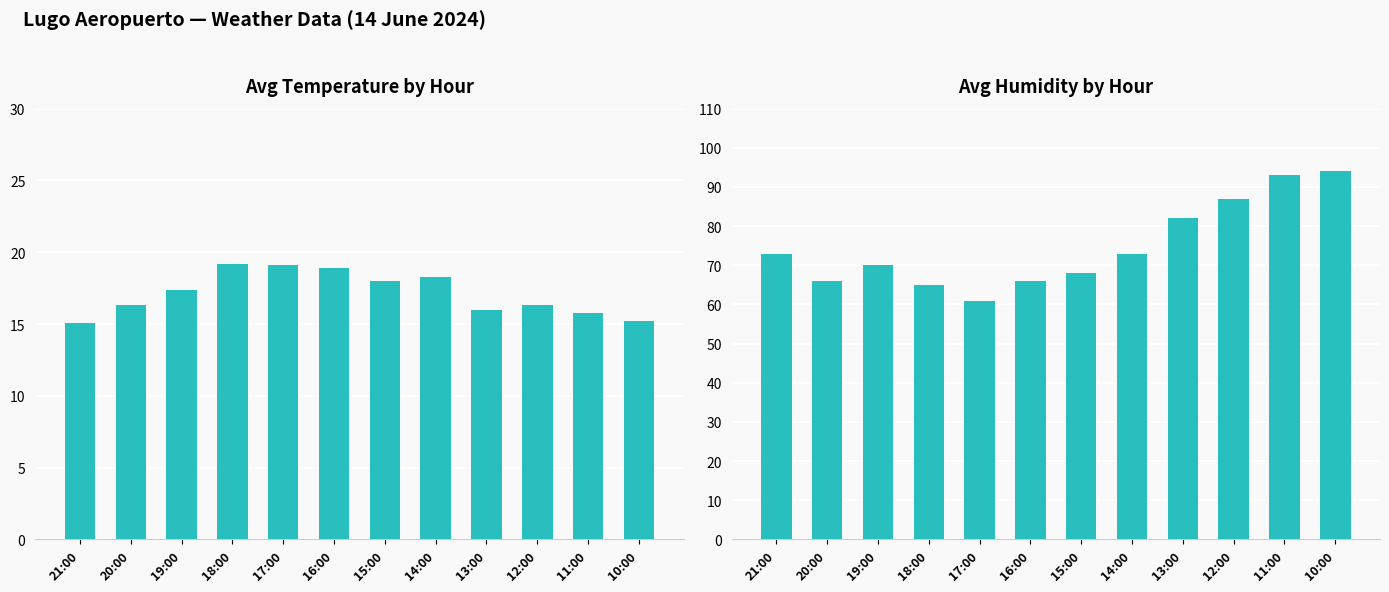

Is it true that Avg Humidity (%) equals 73.0 at 14:00?

True